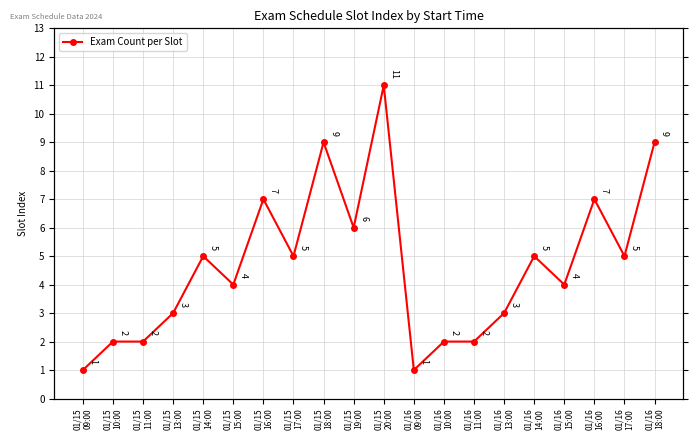

How many lines are shown in the chart?

1